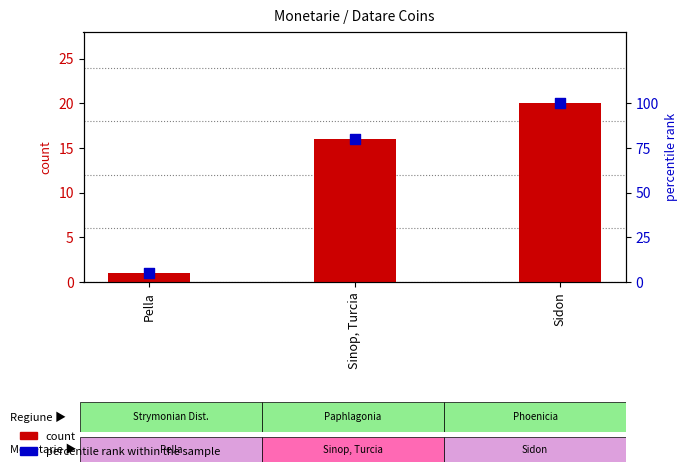

Which series has the largest total across all categories?

percentile rank within the sample